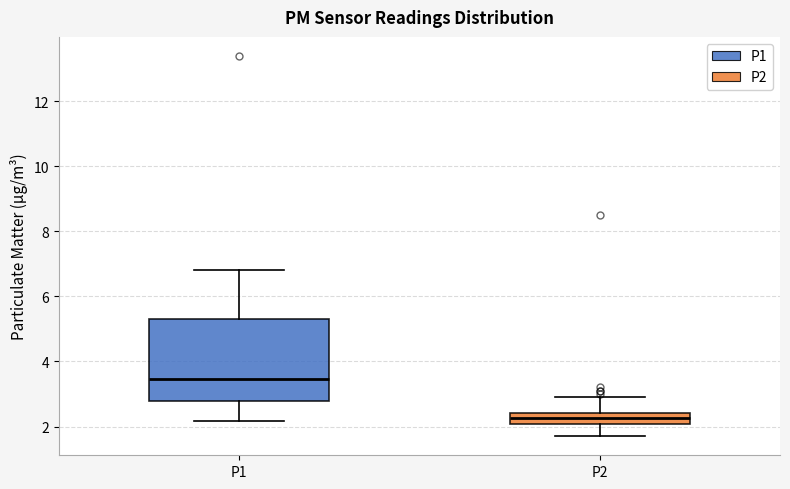

Which box's median line is the highest?

P1